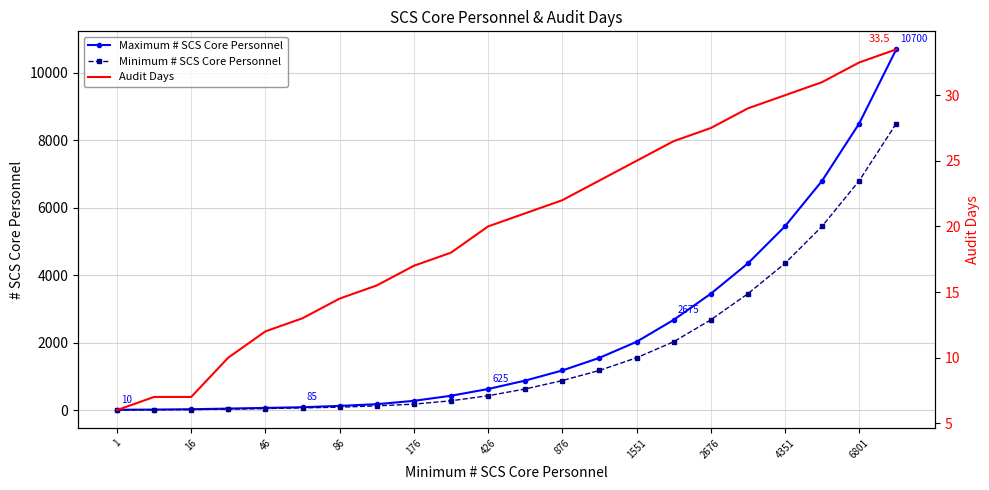

What is the maximum value for Minimum # SCS Core Personnel?

8501